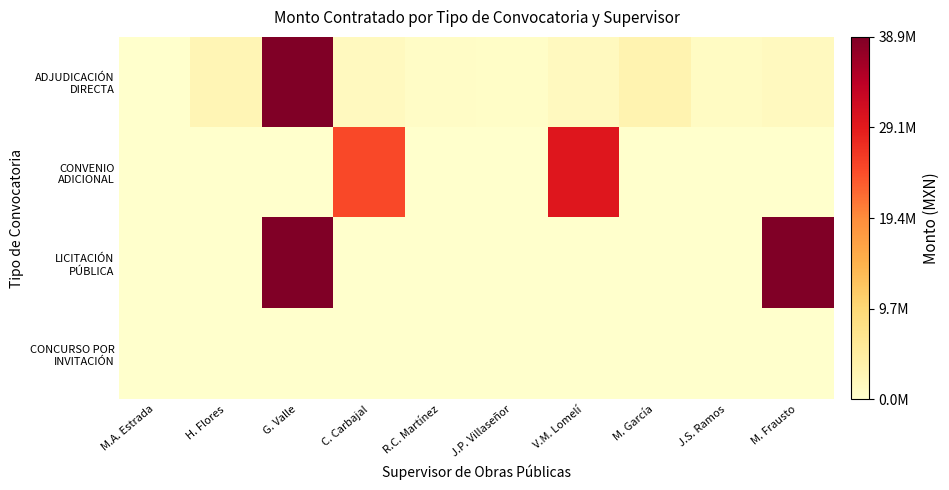

Which series has the widest spread of values?

LICITACIÓN PÚBLICA